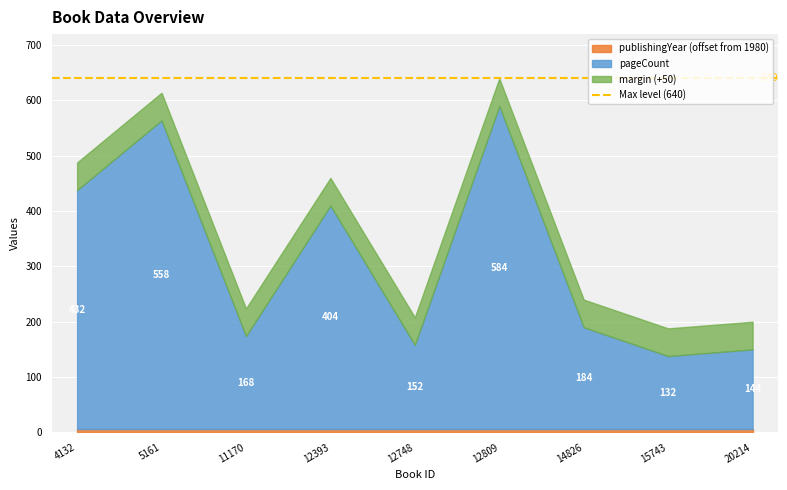

What is the highest value of the publishingYear series?

1986